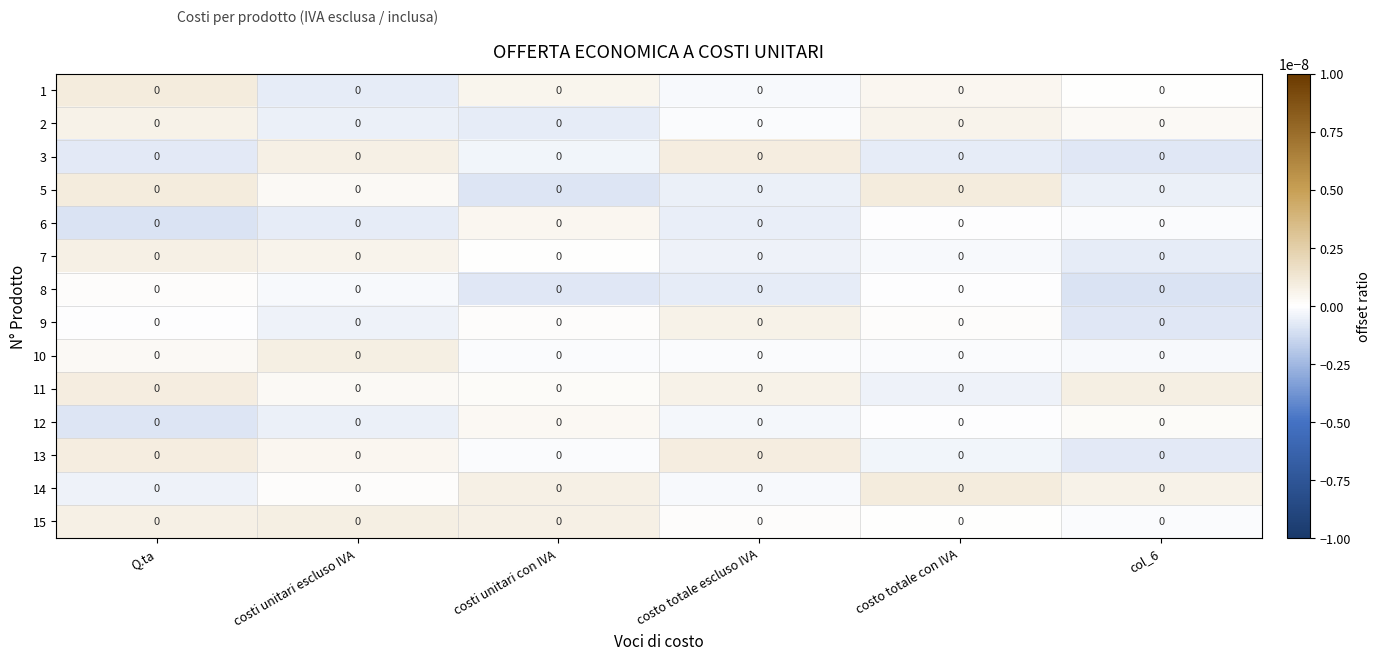

Where is row_8 nearest to the value 0?

costo totale escluso IVA